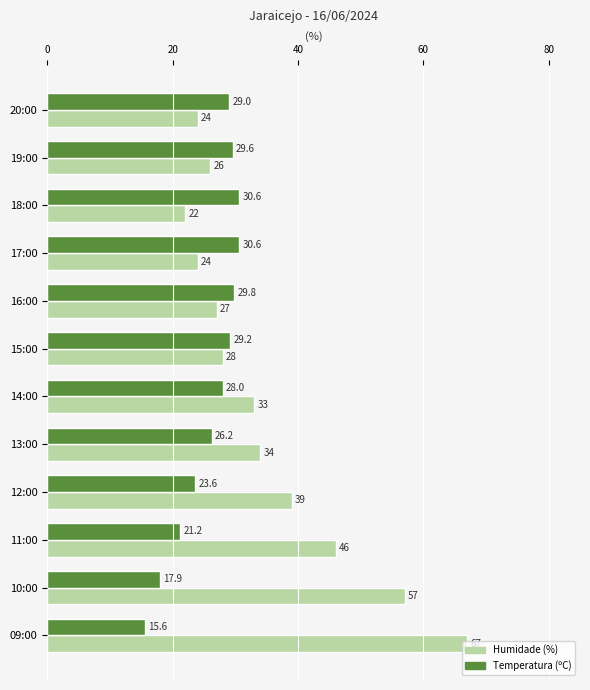

What is the minimum value shown in the chart?

15.6